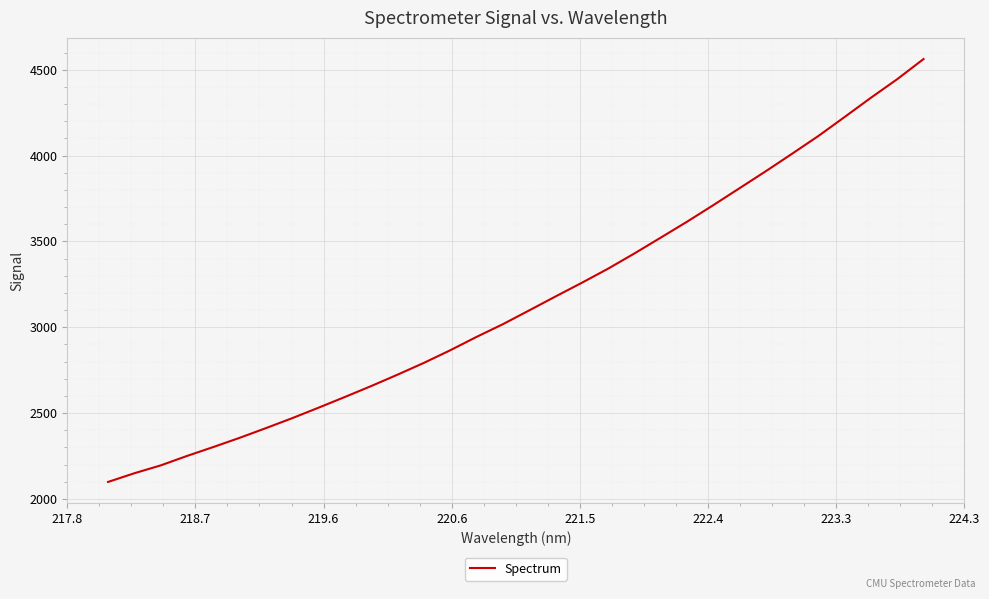

Count the number of data series in this chart.

1